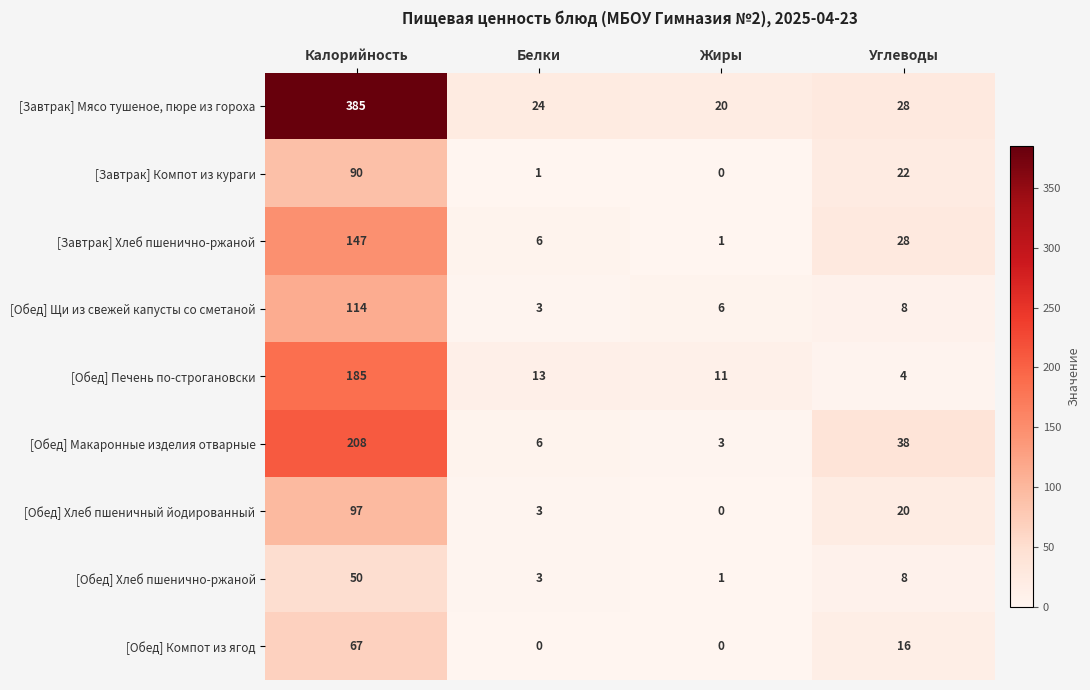

What is the total value across all series at Белки?

59